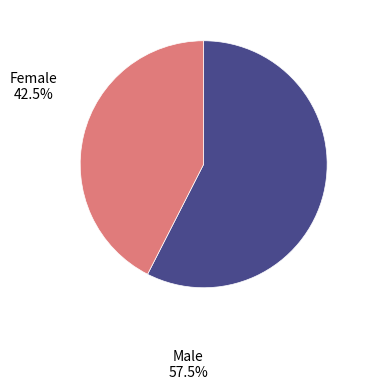

How many segments does this pie chart have?

2